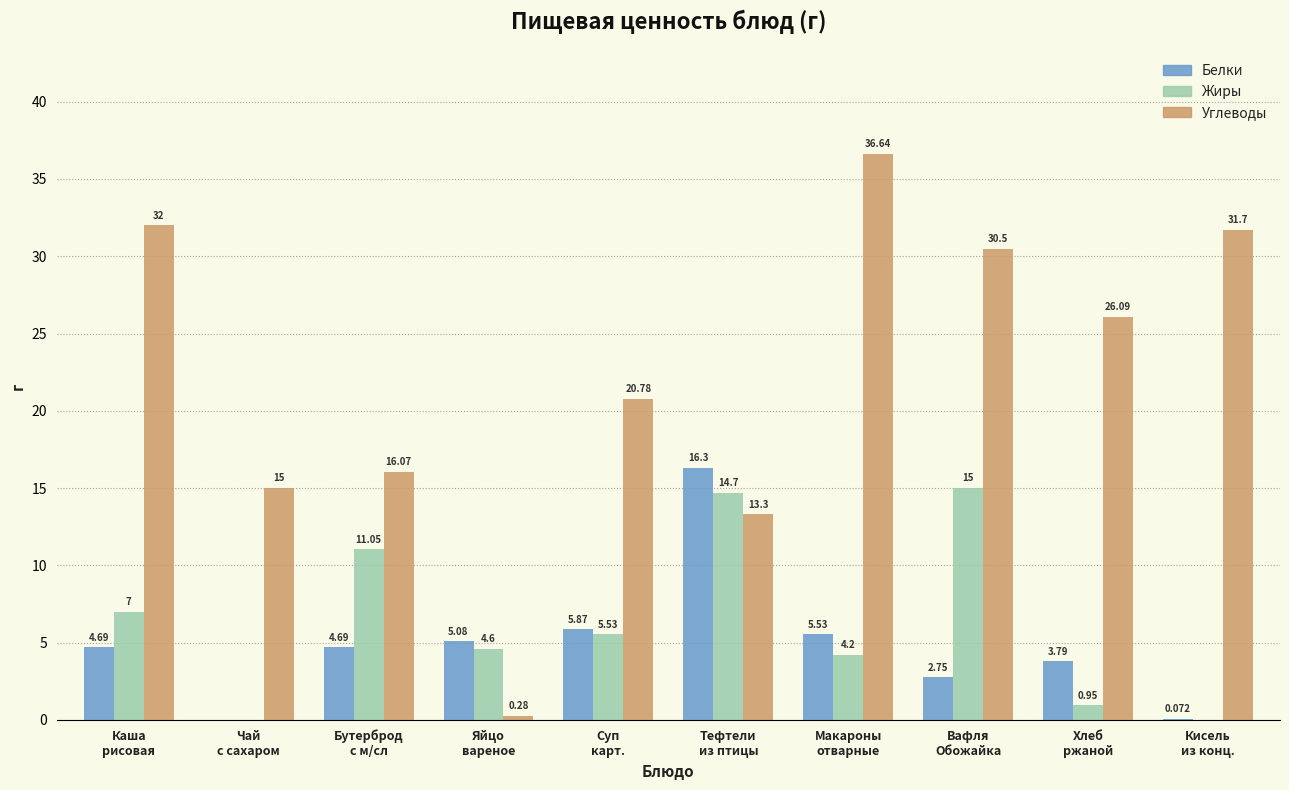

At which category is the sum across all series the highest?

Вафля
Обожайка